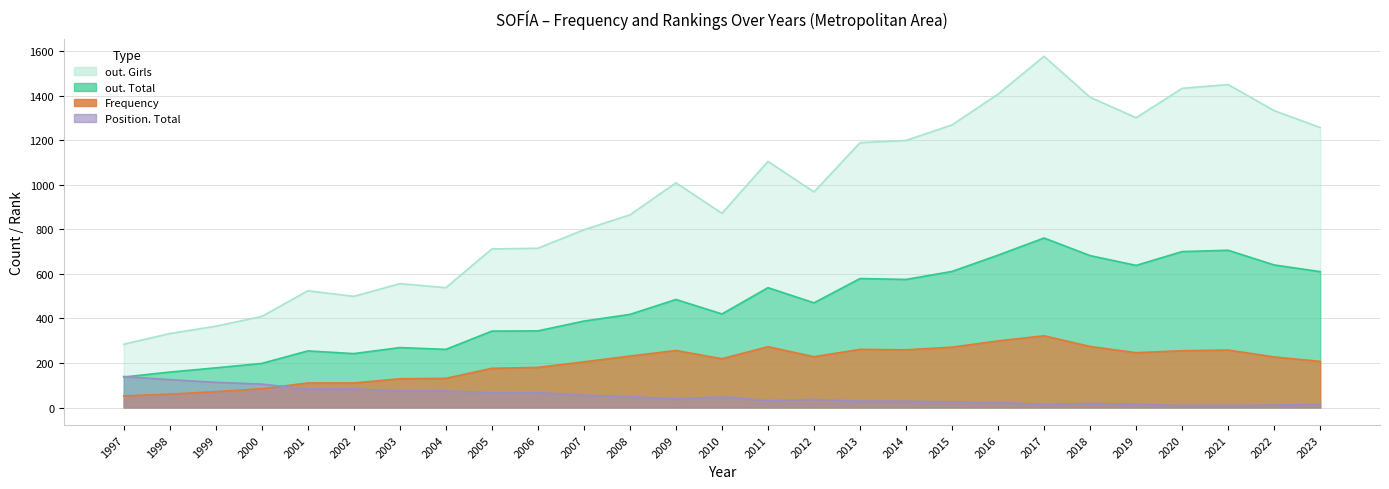

True or false: Frequency has more than 1 interior local peaks.

True